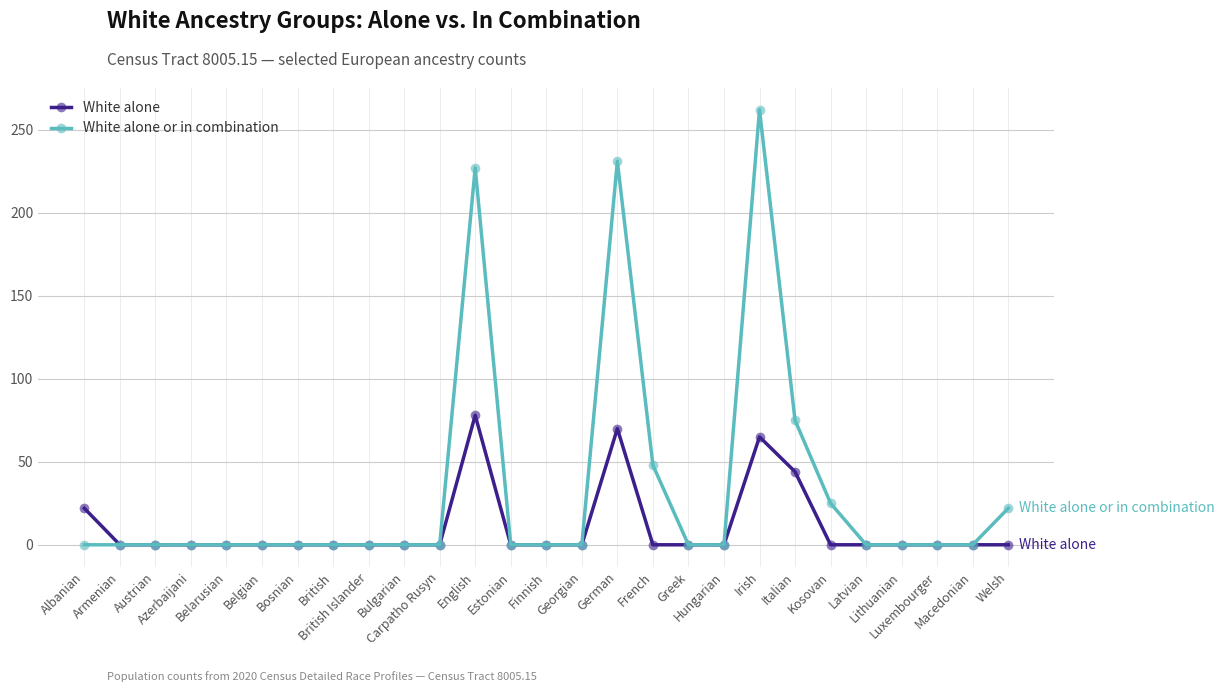

At which label is White alone or in combination closest to 131?

Italian